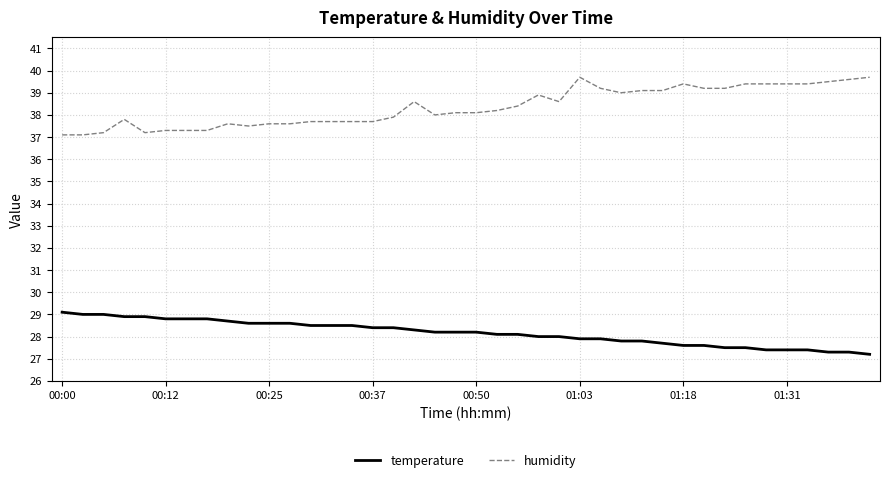

What is the lowest value of the temperature series?

27.2